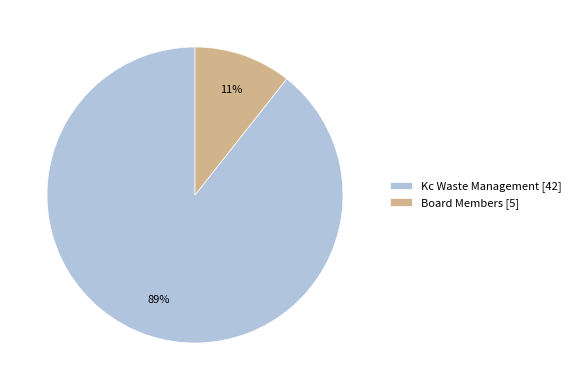

How many segments does this pie chart have?

2